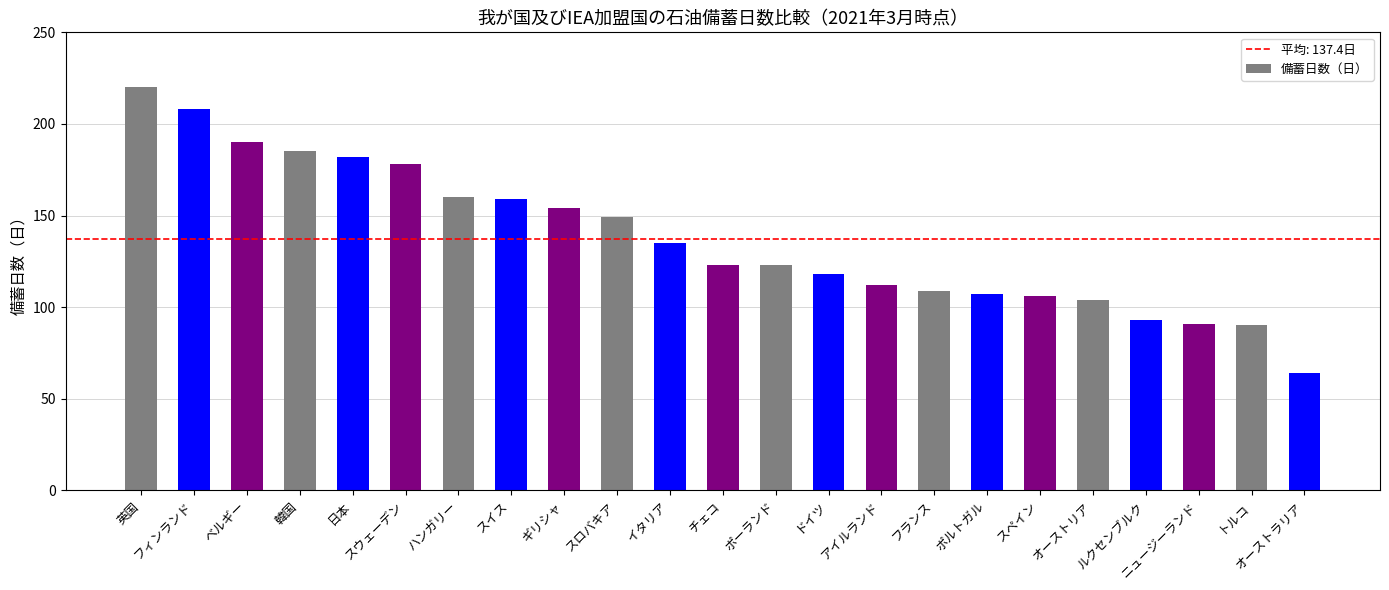

What is the label of the 3rd bar from the left?

ベルギー